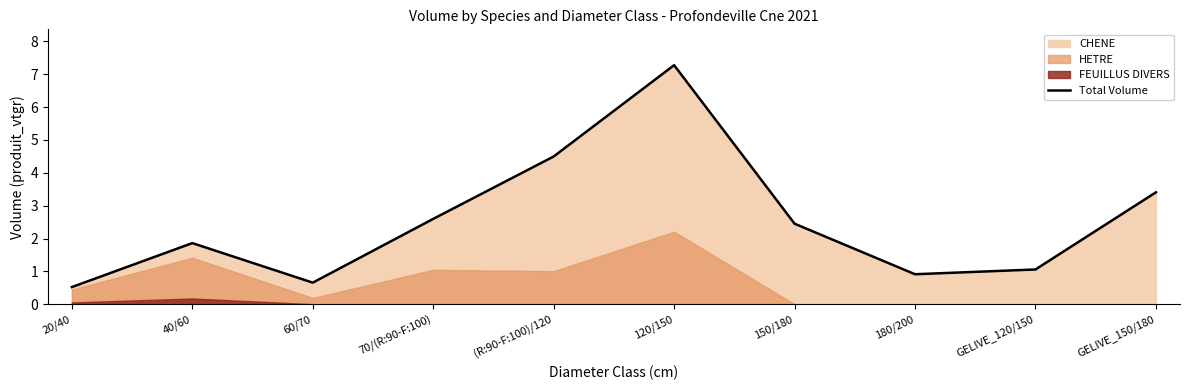

Rank the categories by value from lowest to highest.

20/40, 60/70, 180/200, GELIVE_120/150, 40/60, 150/180, 70/(R:90-F:100), GELIVE_150/180, (R:90-F:100)/120, 120/150